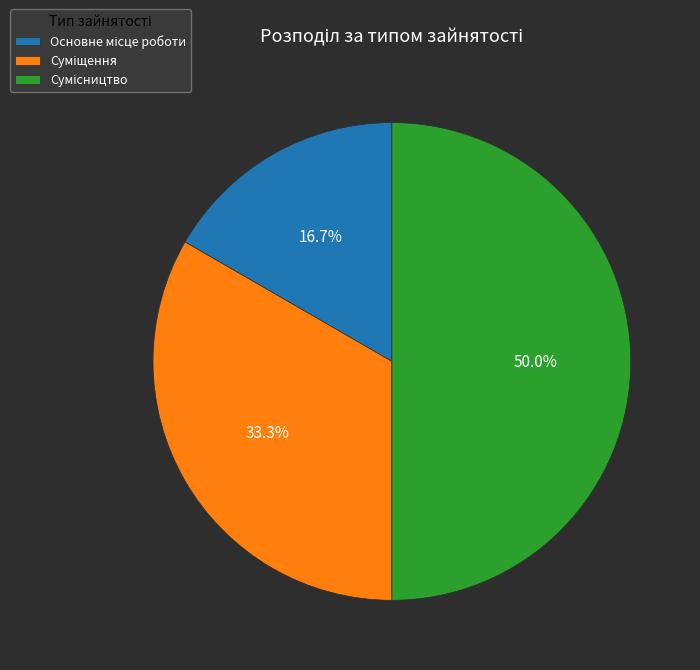

What is the smallest slice in the pie chart?

Основне місце роботи